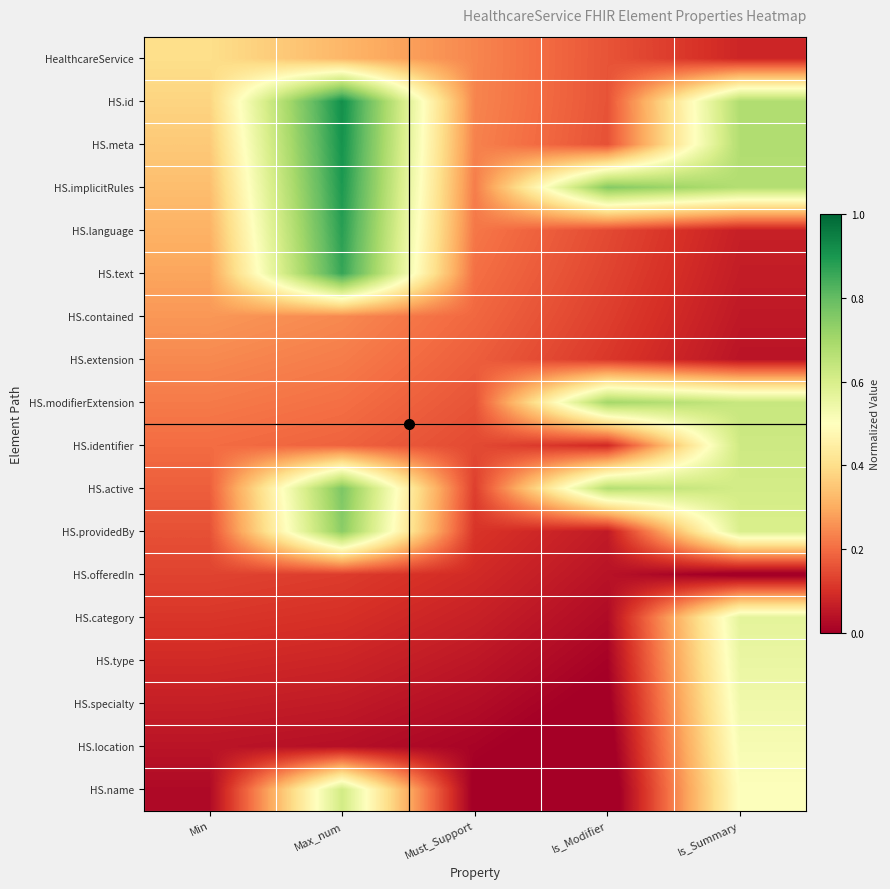

Between Max_num and Is_Summary, which is larger?

Max_num